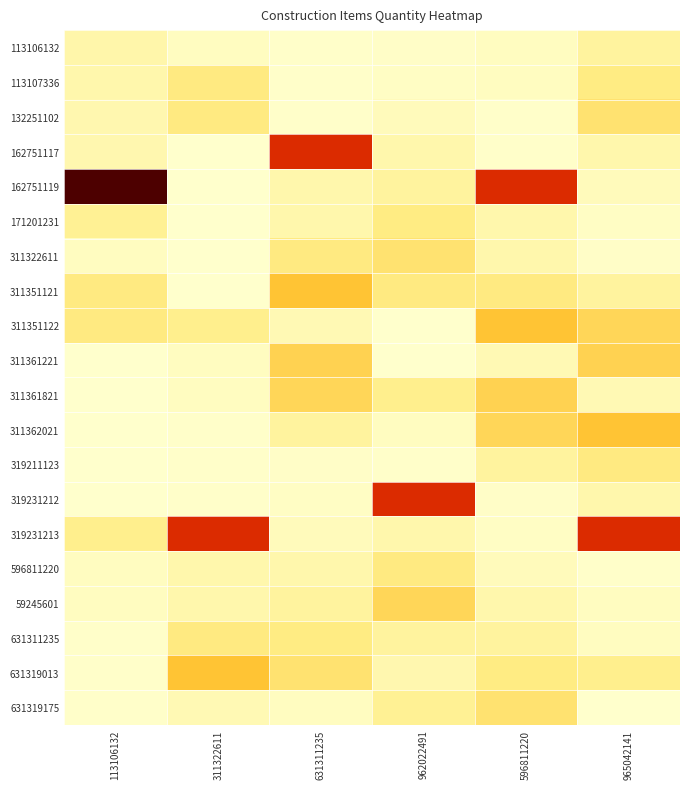

Reading left to right, extract all data points from this chart.

113106132: 113106132=31.9	311322611=13.0	631311235=3.9	962022491=4.5	596811220=12.3	965042141=43.3
113107336: 113106132=30.7	311322611=71.4	631311235=3.9	962022491=8.5	596811220=12.6	965042141=67.6
132251102: 113106132=28.6	311322611=71.4	631311235=3.9	962022491=16.9	596811220=3.9	965042141=85.6
162751117: 113106132=28.6	311322611=0.0	631311235=426.1	962022491=30.2	596811220=3.9	965042141=30.2
162751119: 113106132=571.6	311322611=0.8	631311235=30.6	962022491=43.3	596811220=426.1	965042141=16.9
171201231: 113106132=51.4	311322611=0.9	631311235=30.6	962022491=67.6	596811220=30.6	965042141=8.5
311322611: 113106132=13.0	311322611=1.0	631311235=69.4	962022491=85.6	596811220=30.6	965042141=4.5
311351121: 113106132=71.4	311322611=0.4	631311235=141.6	962022491=71.4	596811220=69.4	965042141=43.0
311351122: 113106132=71.4	311322611=59.3	631311235=24.3	962022491=0.8	596811220=141.6	965042141=109.2
311361221: 113106132=0.0	311322611=12.3	631311235=114.5	962022491=0.9	596811220=24.3	965042141=114.5
311361821: 113106132=0.8	311322611=12.6	631311235=109.2	962022491=59.3	596811220=114.5	965042141=24.3
311362021: 113106132=0.9	311322611=3.9	631311235=43.0	962022491=12.3	596811220=109.2	965042141=141.6
319211123: 113106132=1.0	311322611=3.9	631311235=4.5	962022491=3.9	596811220=43.0	965042141=69.4
319231212: 113106132=0.4	311322611=3.9	631311235=8.5	962022491=426.1	596811220=4.5	965042141=30.6
319231213: 113106132=59.3	311322611=426.1	631311235=16.9	962022491=30.6	596811220=8.5	965042141=426.1
596811220: 113106132=12.3	311322611=30.6	631311235=30.2	962022491=69.4	596811220=16.9	965042141=3.9
59245601: 113106132=12.6	311322611=30.6	631311235=43.3	962022491=109.2	596811220=30.2	965042141=12.6
631311235: 113106132=3.9	311322611=69.4	631311235=67.6	962022491=43.0	596811220=43.3	965042141=12.3
631319013: 113106132=3.9	311322611=141.6	631311235=85.6	962022491=28.6	596811220=67.6	965042141=59.3
631319175: 113106132=3.9	311322611=24.3	631311235=13.0	962022491=51.4	596811220=85.6	965042141=0.9